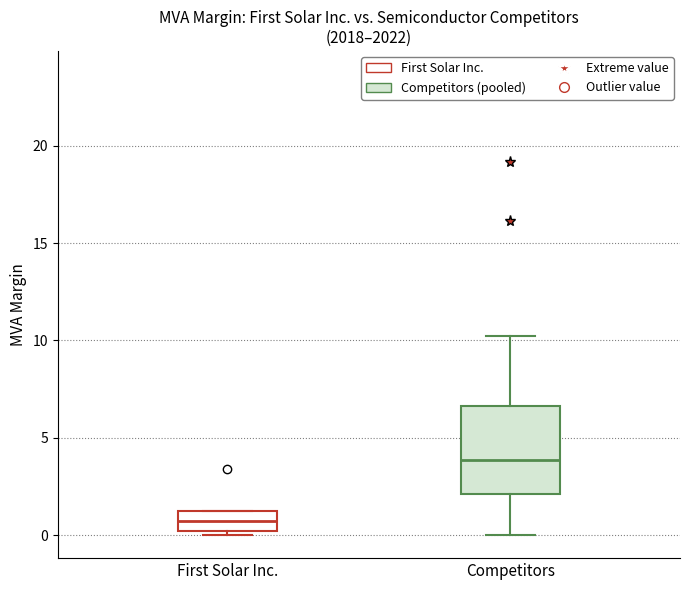

Reading left to right, transcribe this box plot: for each box, give where its median line is, the range the box spans, and where its two whiskers end, as read against the y-axis. The values are not printed on the chart, so give them approximately, as read against the axis.

First Solar Inc.: median 0.5, box 0.0 to 1.5, whiskers 0.0 (just below the box's lower edge) to 1.5
Competitors: median 4.0, box 2.0 to 6.5, whiskers 0.0 to 10.0